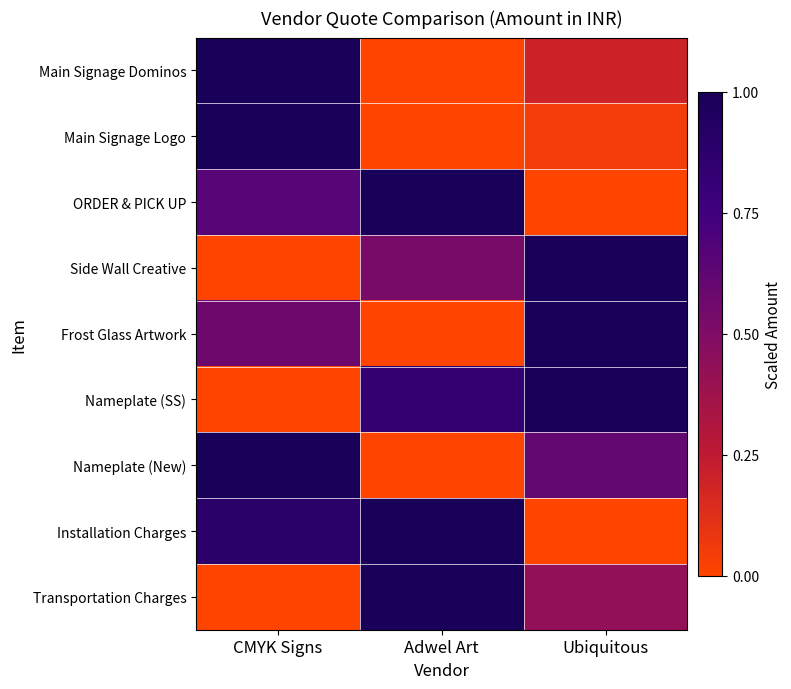

Which has a higher value, Adwel Art or Ubiquitous?

Ubiquitous